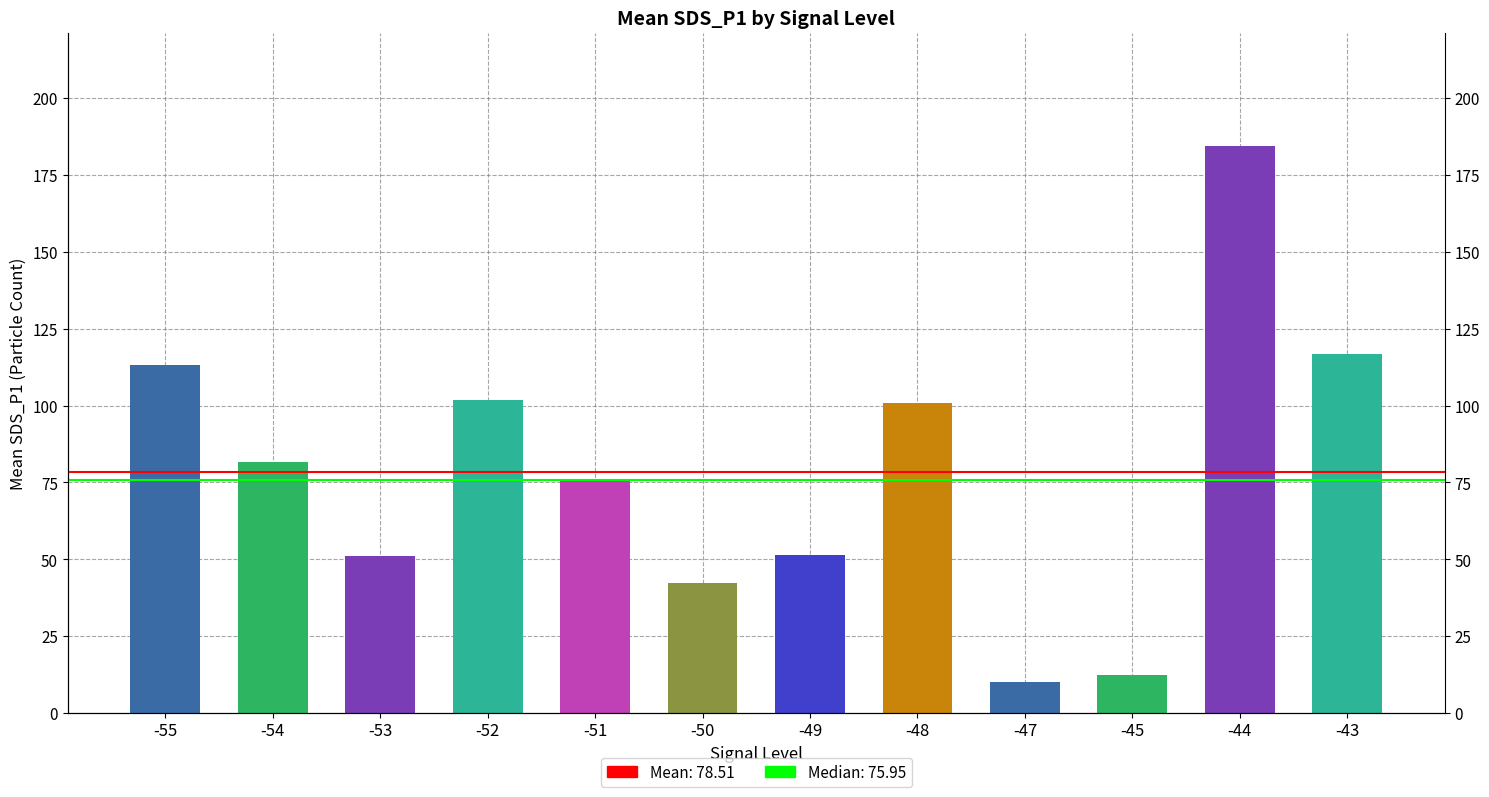

Reading left to right, transcribe all the data shown in this chart.

113.2	81.8	51.2	101.7	76.0	42.2	51.5	100.8	10.2	12.3	184.4	116.9